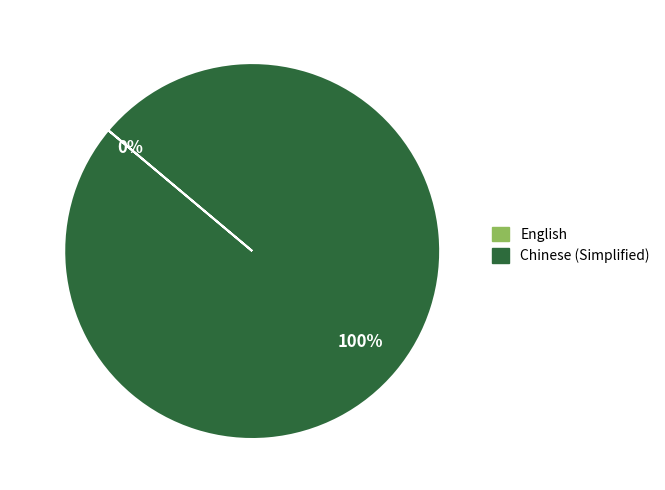

Between Chinese (Simplified) and English, which is larger?

Chinese (Simplified)